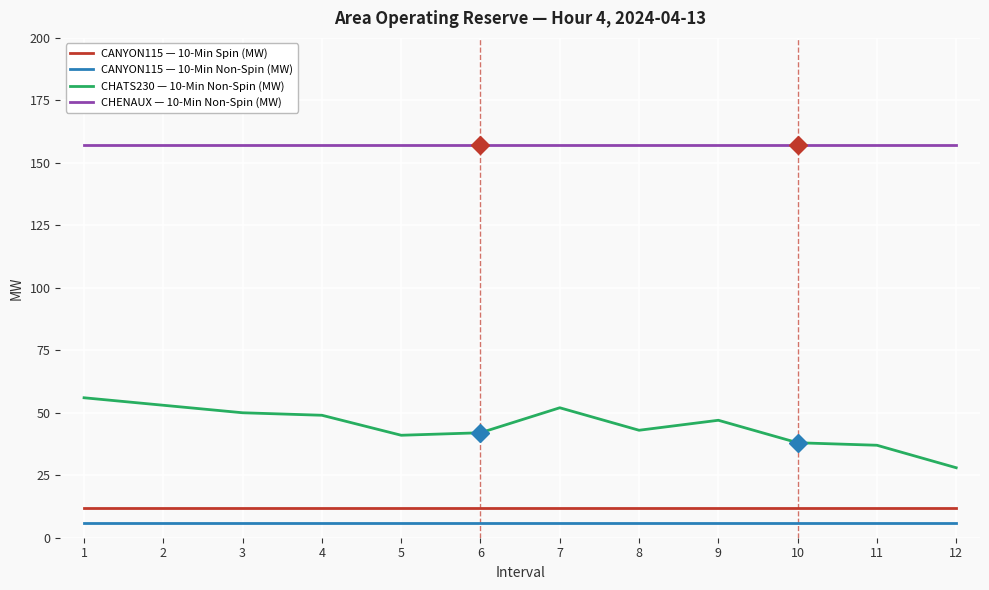

Reading left to right, what are all the values shown in this chart?

CANYON115 — 10-Min Spin (MW): 1=12	2=12	3=12	4=12	5=12	6=12	7=12	8=12	9=12	10=12	11=12	12=12
CANYON115 — 10-Min Non-Spin (MW): 1=6	2=6	3=6	4=6	5=6	6=6	7=6	8=6	9=6	10=6	11=6	12=6
CHATS230 — 10-Min Non-Spin (MW): 1=56	2=53	3=50	4=49	5=41	6=42	7=52	8=43	9=47	10=38	11=37	12=28
CHENAUX — 10-Min Non-Spin (MW): 1=157	2=157	3=157	4=157	5=157	6=157	7=157	8=157	9=157	10=157	11=157	12=157